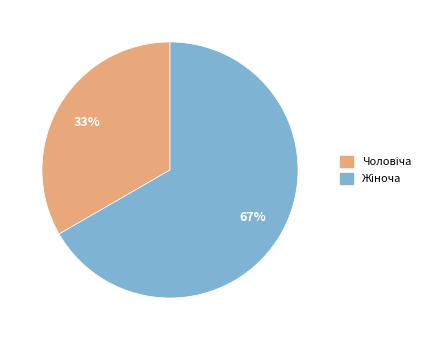

How many slices are in this pie chart?

2